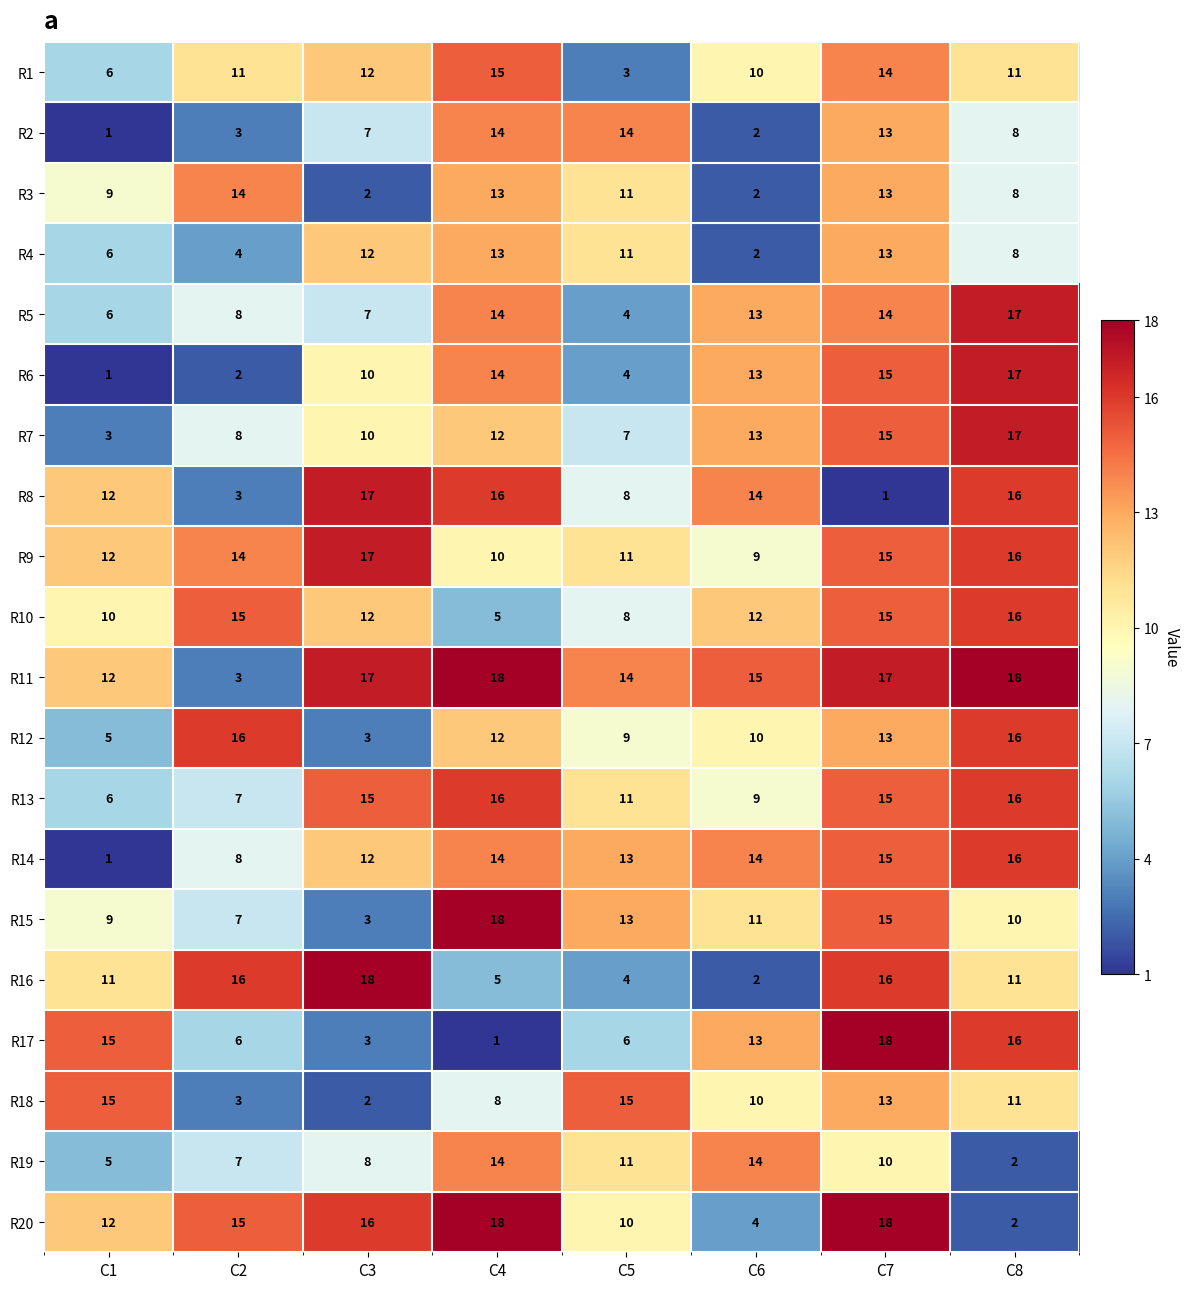

At which category is the sum across all series the highest?

C7